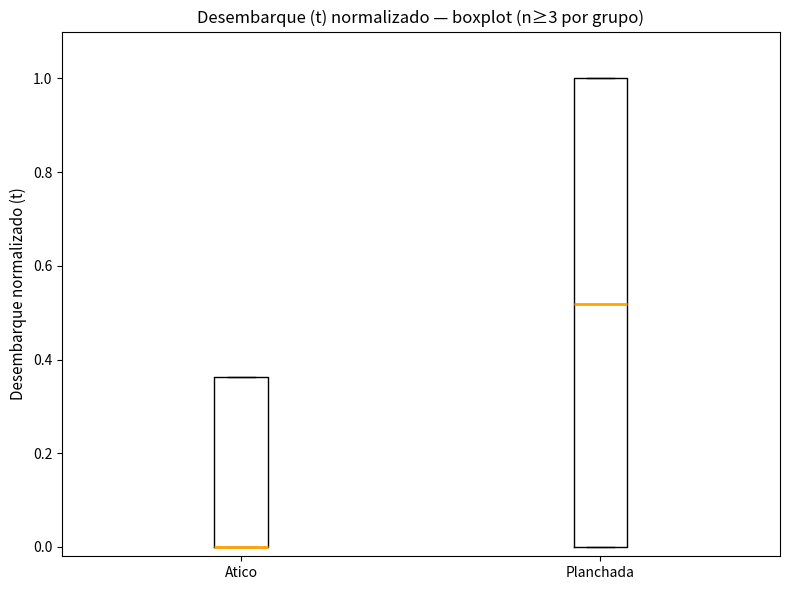

Reading left to right, read every box against the y-axis: the position of its median line, the range the box covers, and the ends of its whiskers. The values are not printed on the chart, so give them approximately, as read against the axis.

Atico: median 0.00 (drawn on the box's lower edge), box 0.00 to 0.36, whiskers 0.00 to 0.36
Planchada: median 0.52, box 0.00 to 1.00, whiskers 0.00 to 1.00